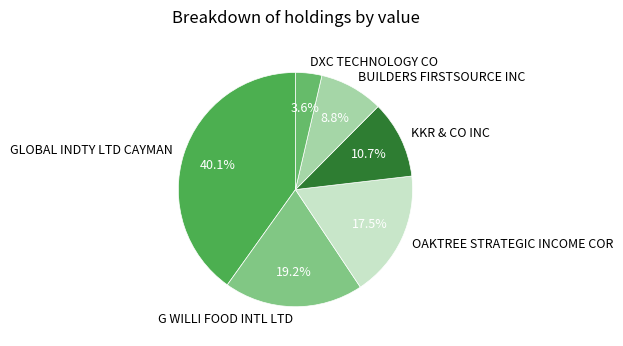

To the nearest percent, what is the difference between the DXC TECHNOLOGY CO and BUILDERS FIRSTSOURCE INC slice percentages?

5%